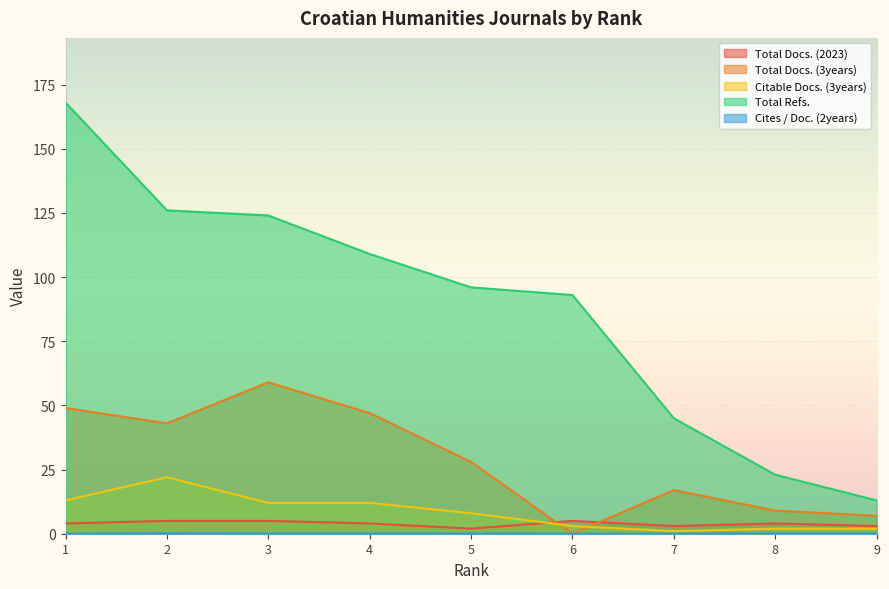

Count the number of categories in the chart.

9